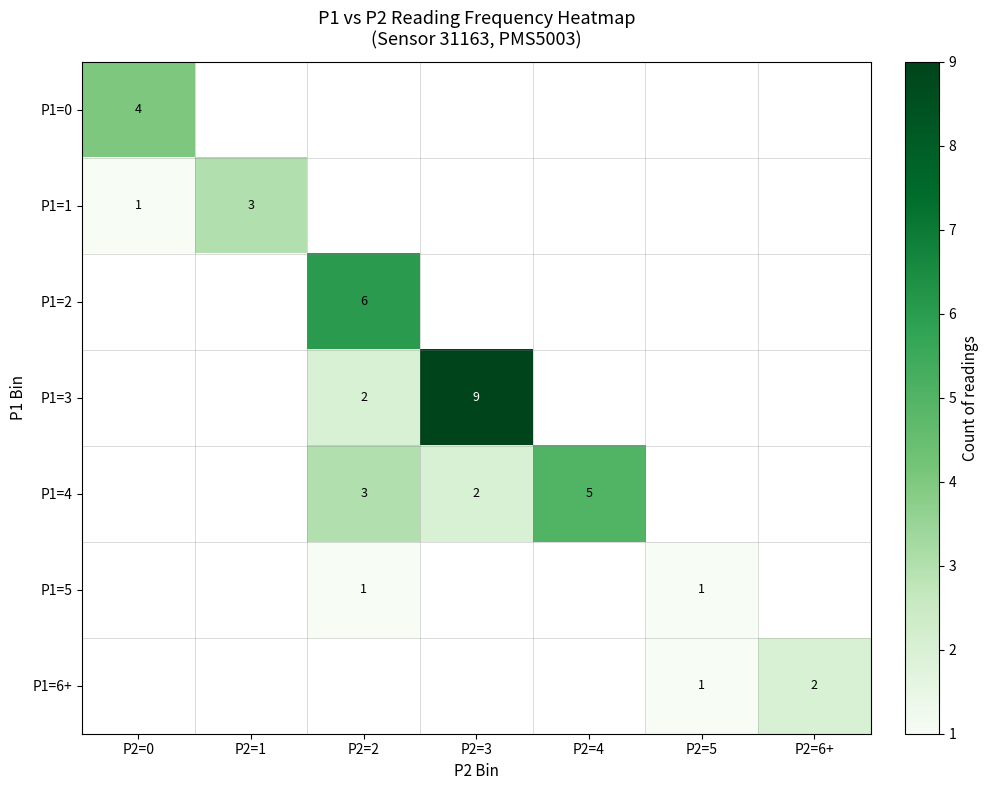

The P1=6+ series shows 2 at P2=6+. True or false?

True